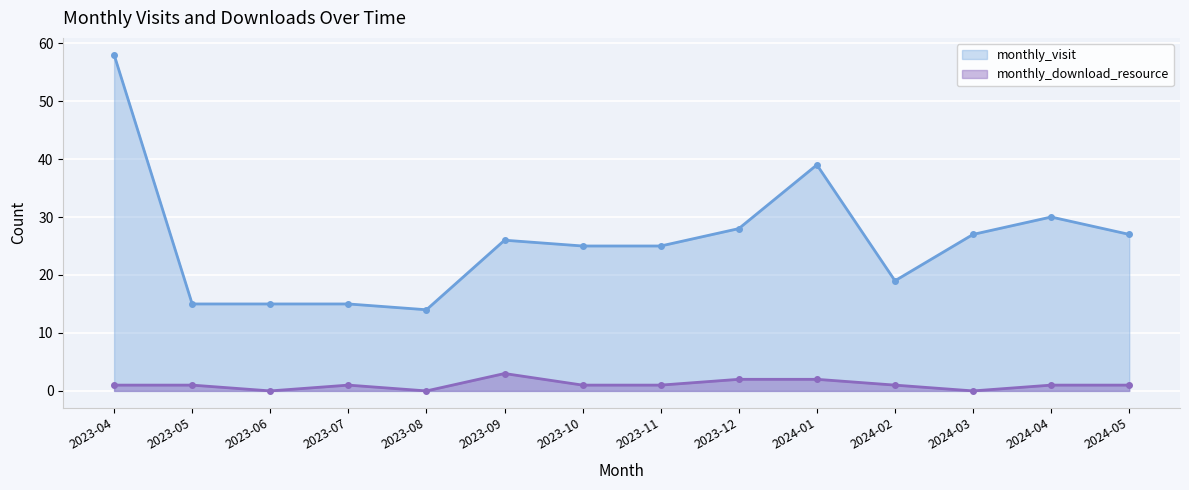

What is the label of the 4th point from the right?

2024-02